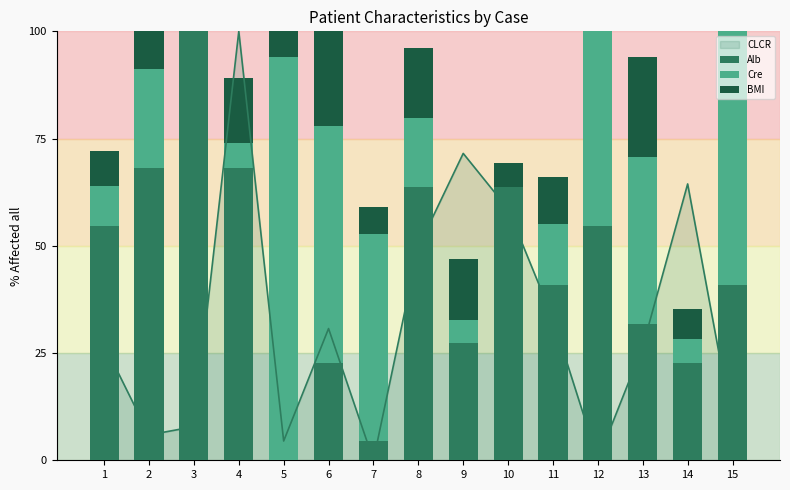

Is it true that Alb equals 53.3 at 15?

False